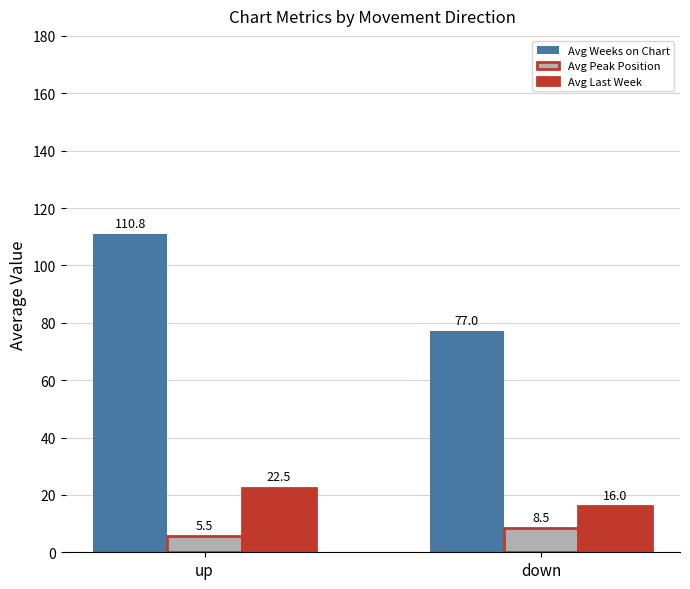

What is the label of the 1st bar from the right?

down